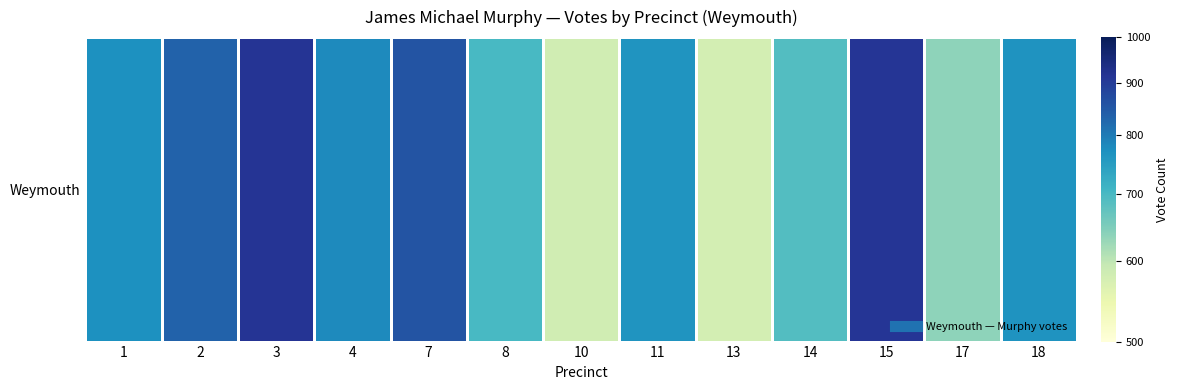

Between 3 and 2, which is larger?

3